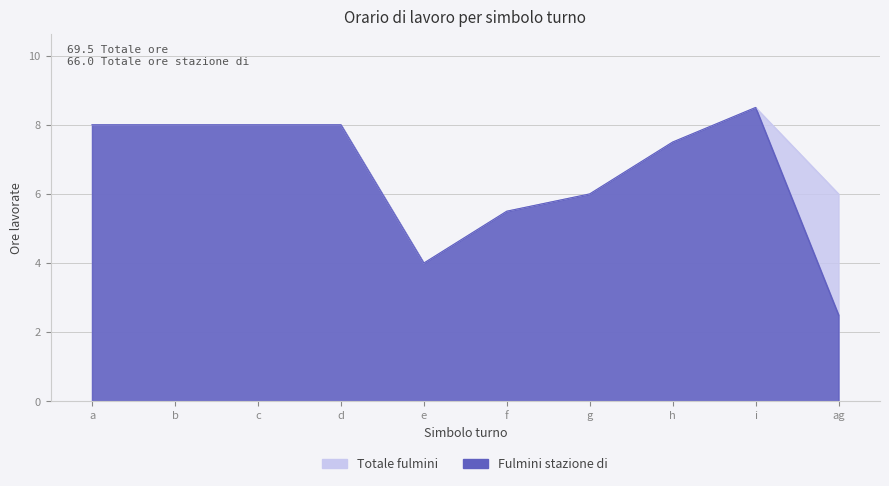

What is the difference between the maximum and minimum values in the Fulmini stazione di series?

6.0